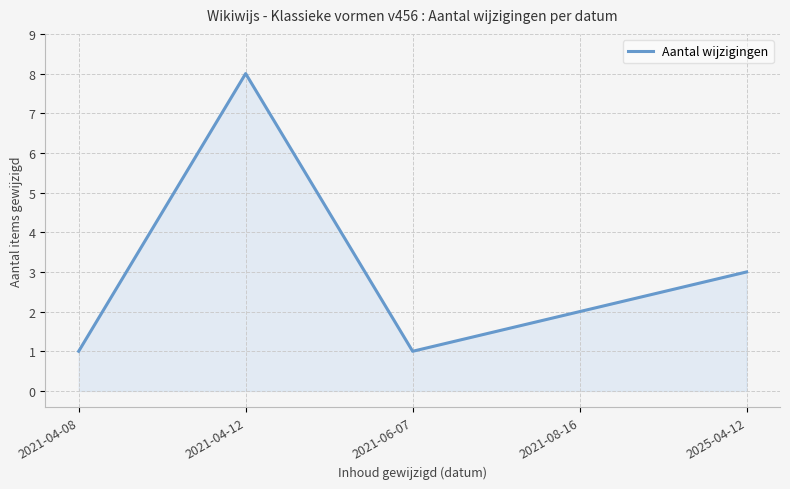

Which has a higher value, 2021-08-16 or 2021-04-12?

2021-04-12